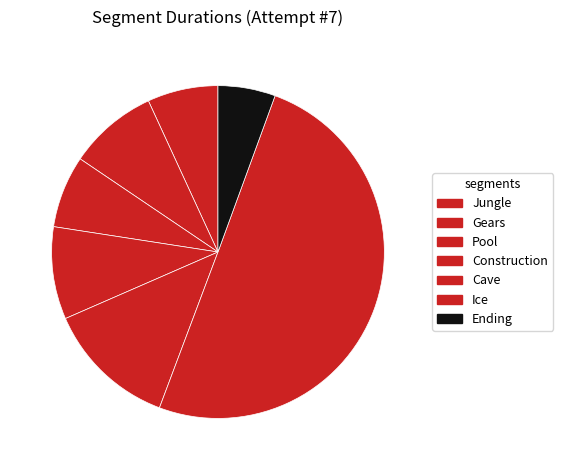

Combined, what portion of the pie is Ending and Cave?

18.3%